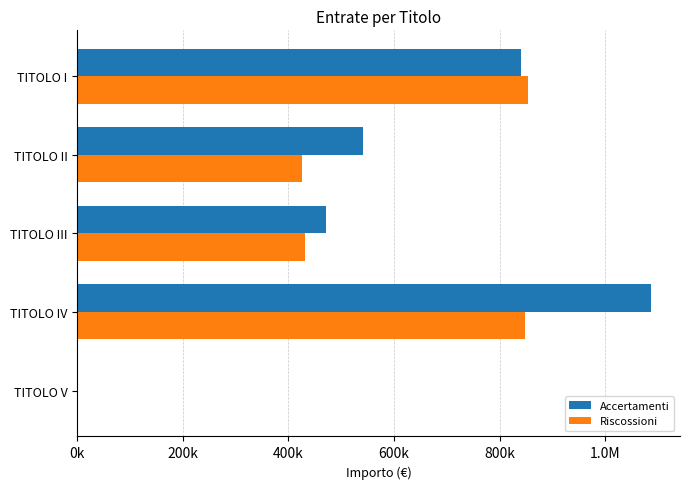

What are all the series names shown in the legend?

Accertamenti, Riscossioni